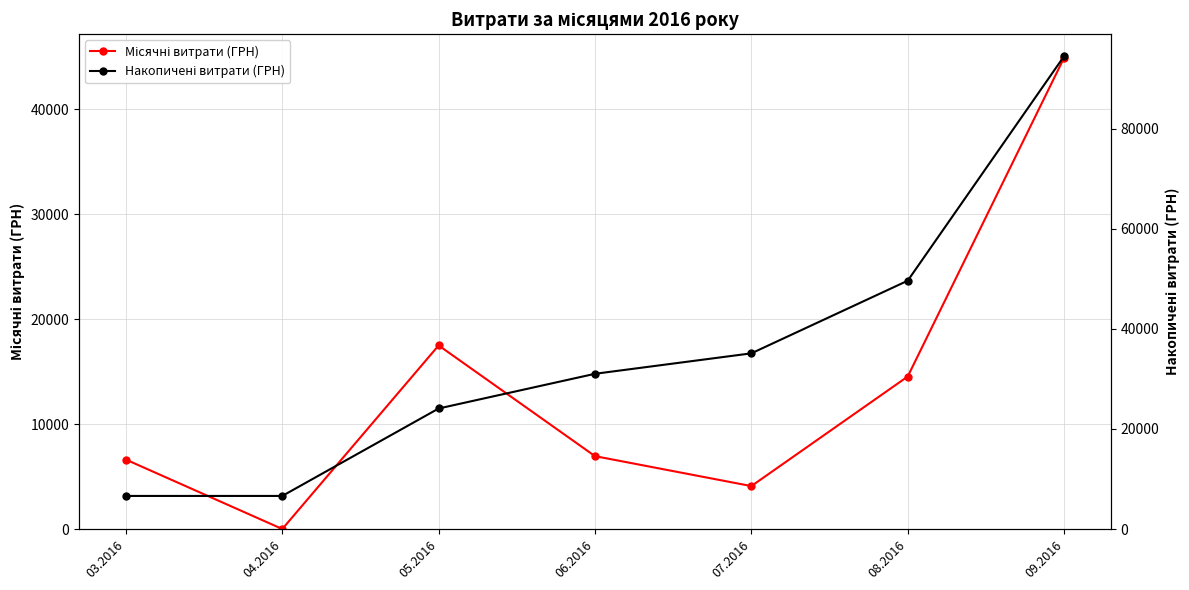

How many lines are shown in the chart?

2